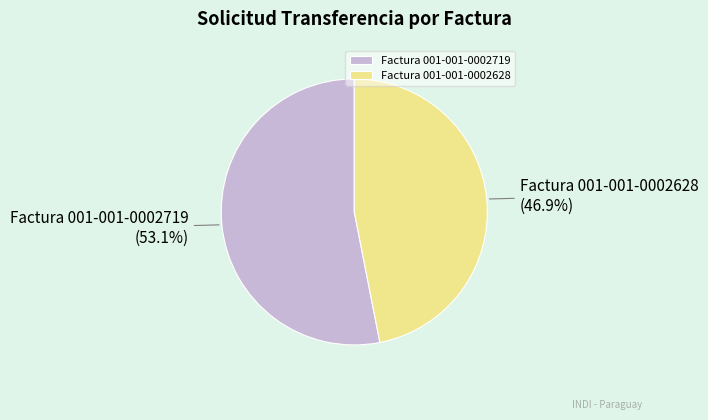

True or false: Factura 001-001-0002719 accounts for 62% of the total.

False